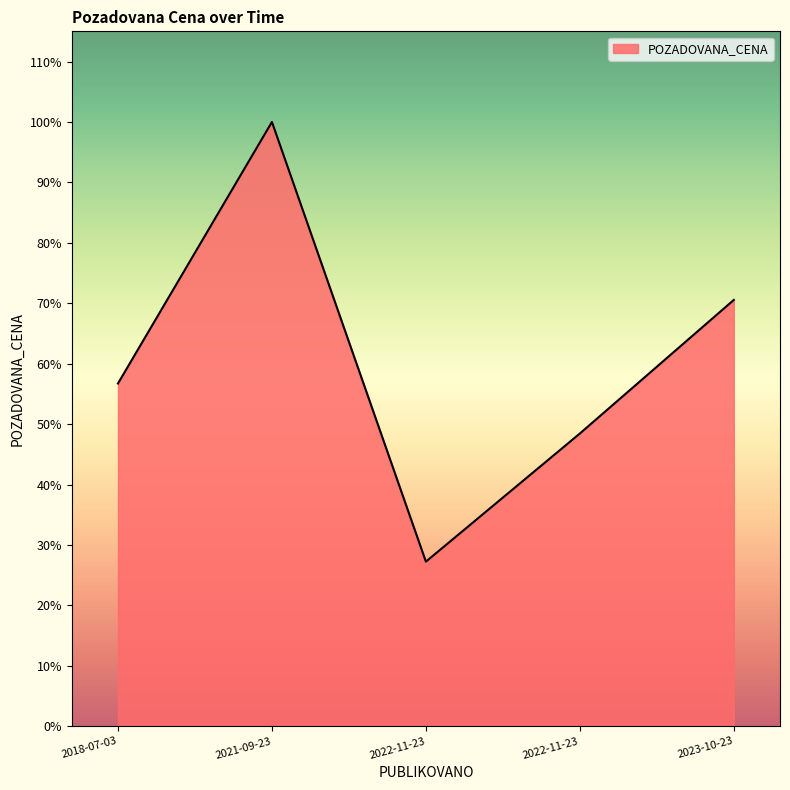

Does the chart display data point markers on the line(s)?

No